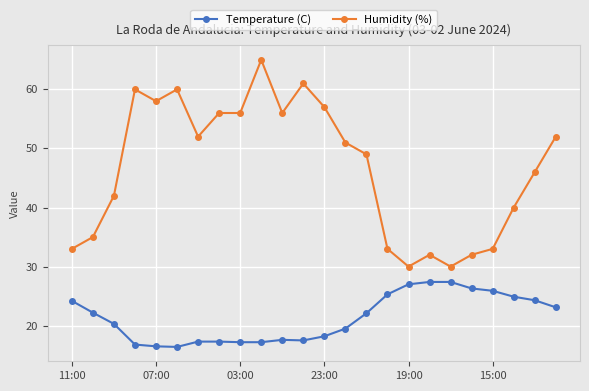

True or false: Temperature (C) has more than 0 interior local peaks.

True